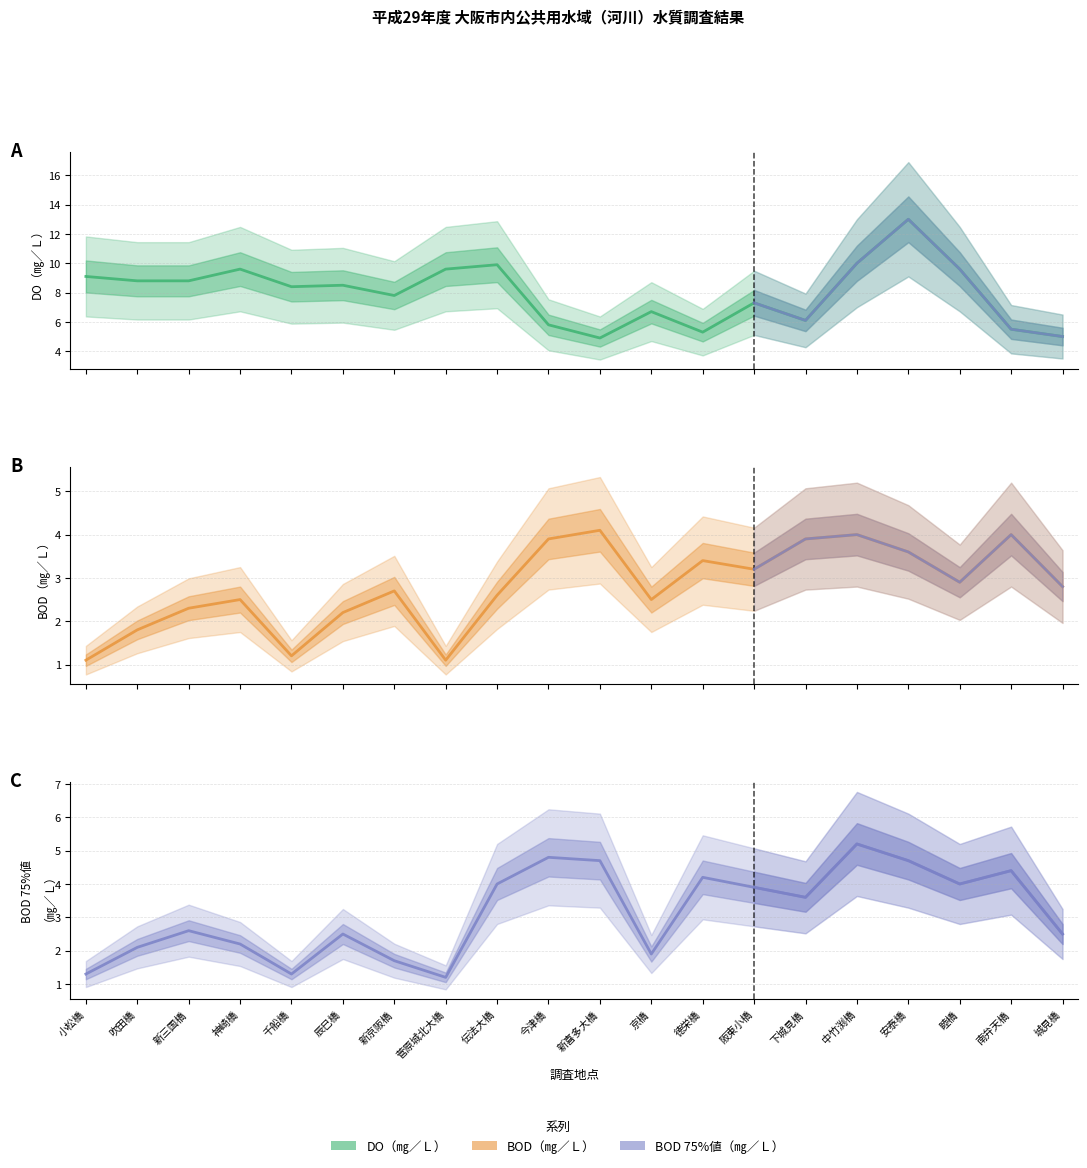

At which category does BOD年間75％値（㎎／Ｌ） reach its first local valley?

千船橋